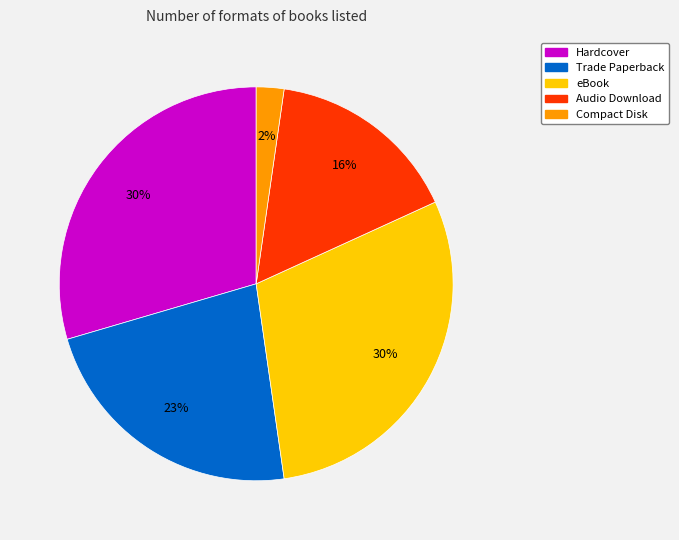

Do Hardcover and Trade Paperback together represent more than half of the pie?

Yes